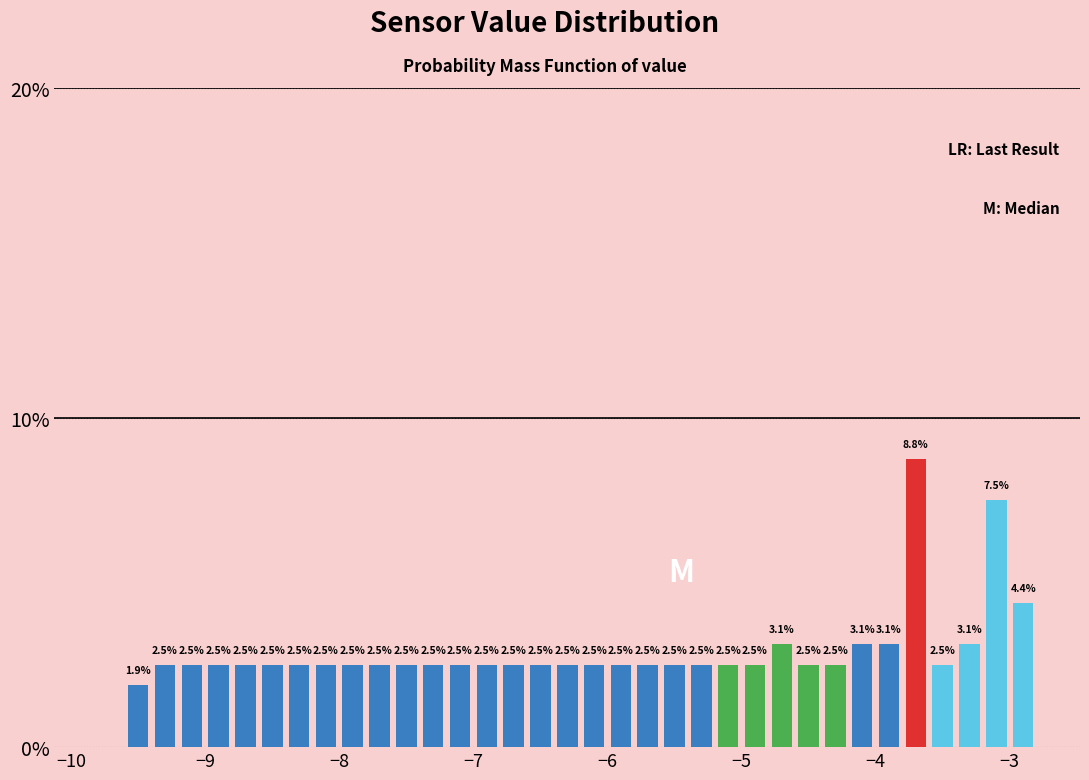

Read against the x-axis, roughly where is the centre of the tallest bar?

-3.7